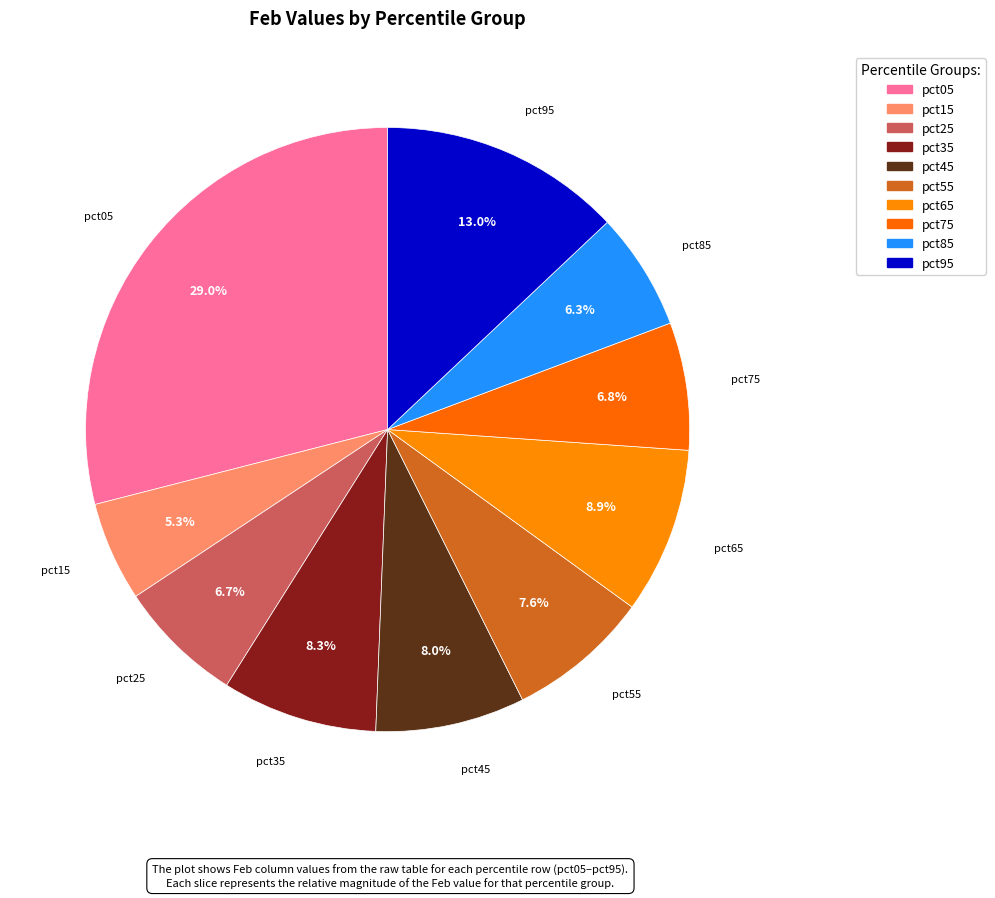

How many segments does this pie chart have?

10